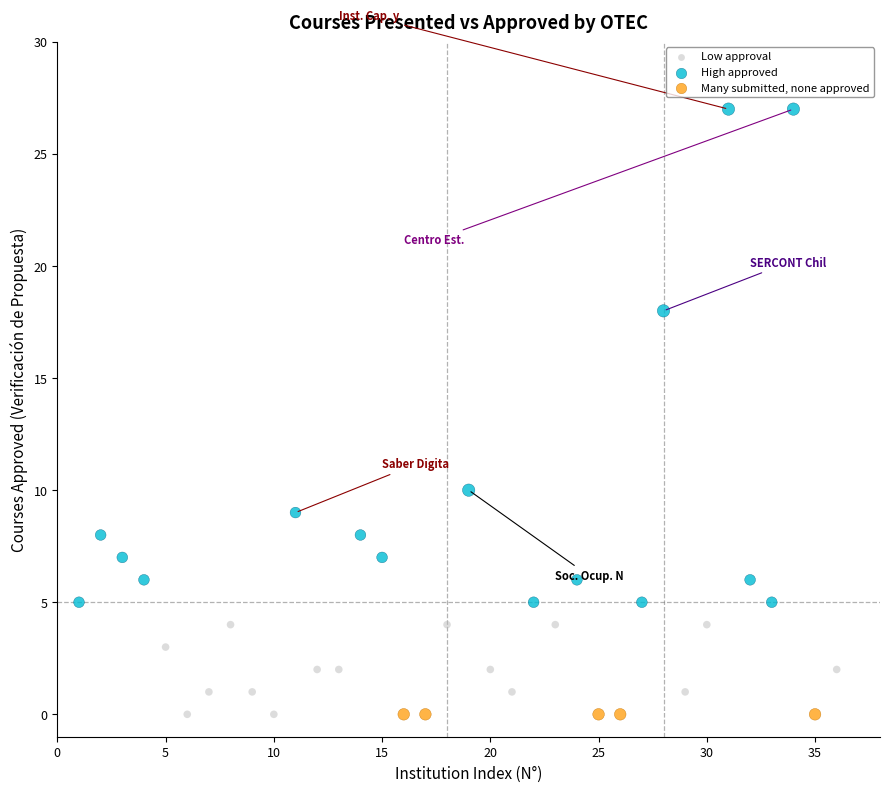

Which series contains the highest Y value?

High approved